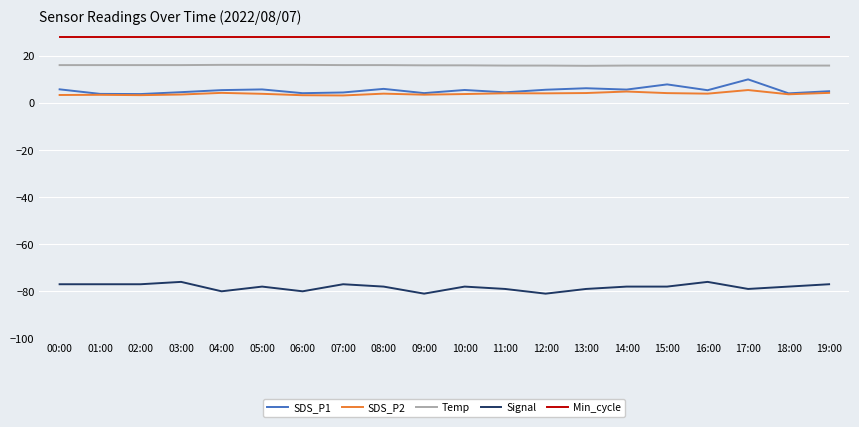

What is the spread (max minus min) of values at 16:00?

104.0